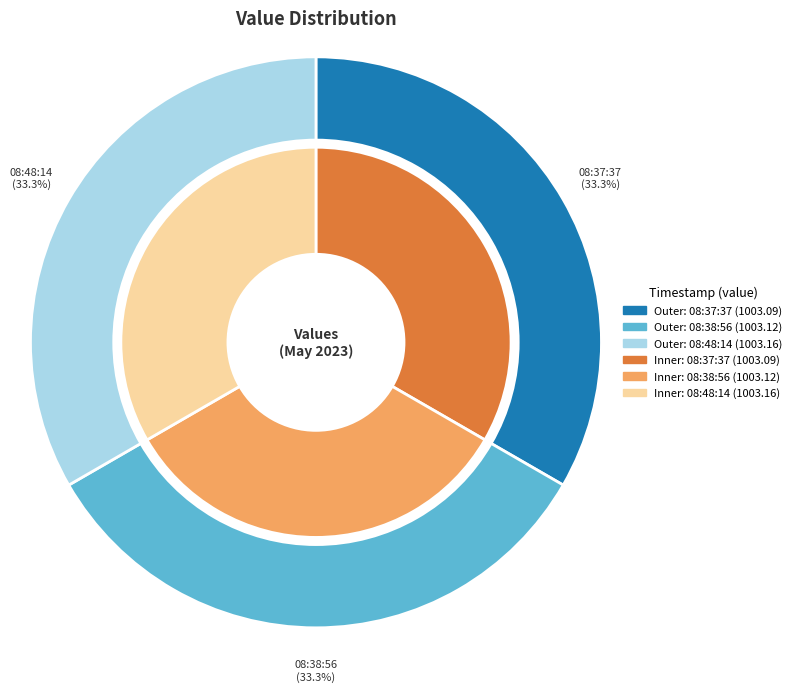

Which slice is the largest?

2023-05-10T08:48:14.452Z